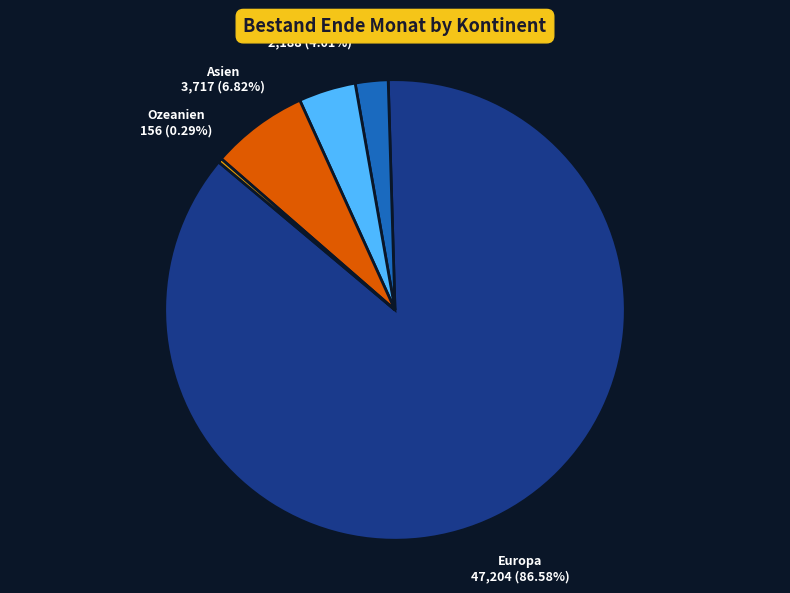

To the nearest percent, what is the difference between the largest and smallest slice percentages?

86%